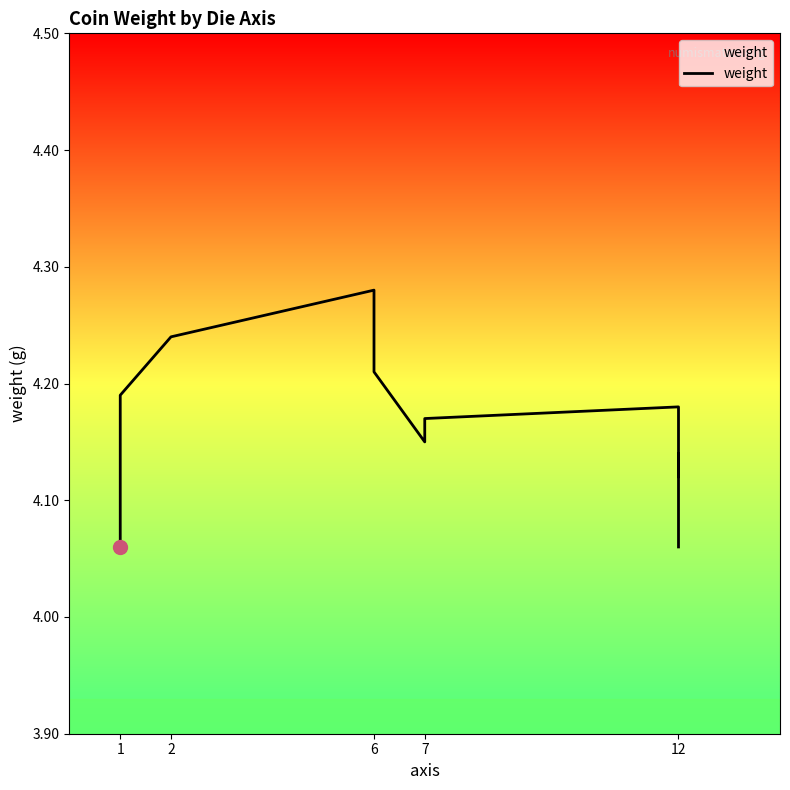

What is the change in value from 6 to 12?

-0.1